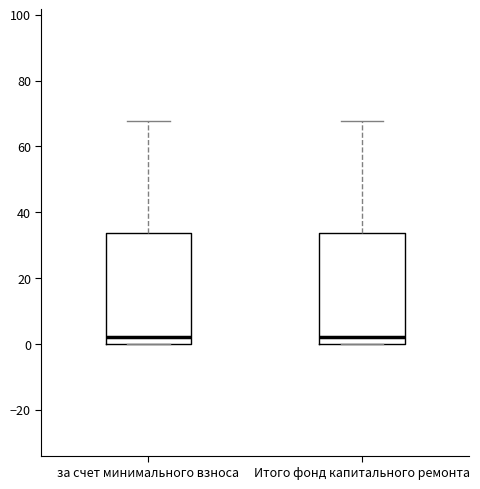

Reading left to right, read every box against the y-axis: the position of its median line, the range the box covers, and the ends of its whiskers. The values are not printed on the chart, so give them approximately, as read against the axis.

за счет минимального взноса: median 2, box 0 to 34, whiskers 0 to 68
Итого фонд капитального ремонта: median 2, box 0 to 34, whiskers 0 to 68